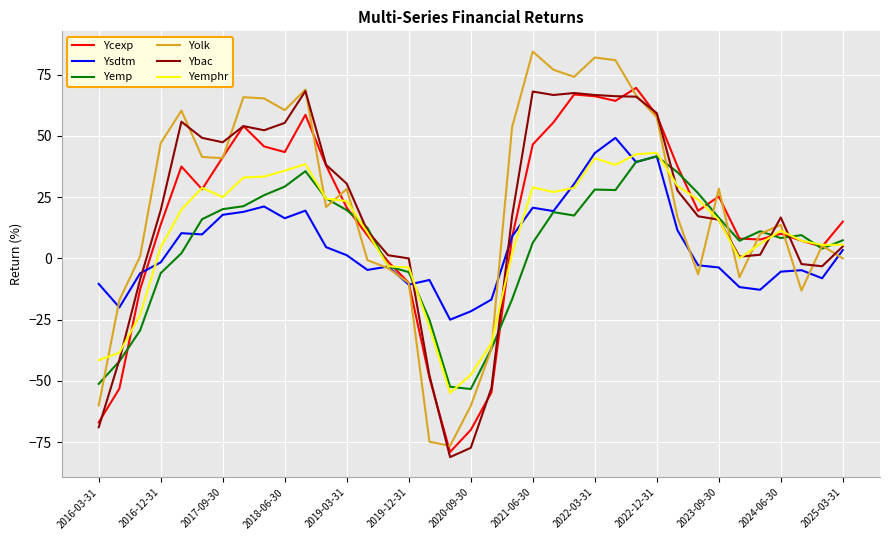

What is the smallest value displayed?

-81.1